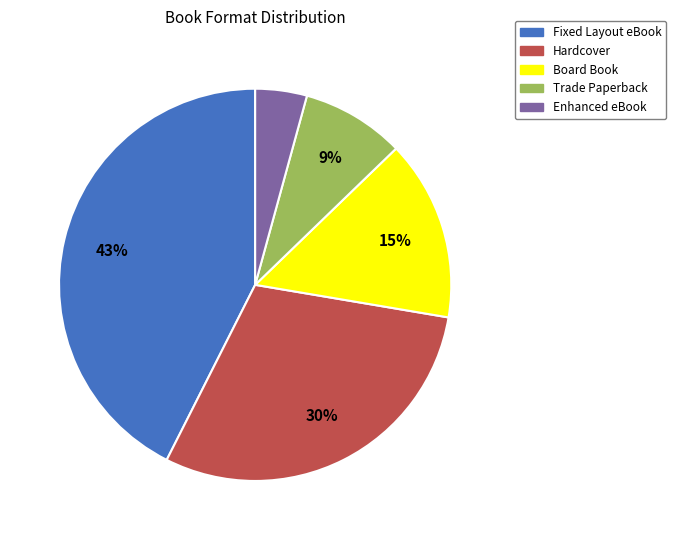

Is it true that Enhanced eBook is 4% of the pie?

True